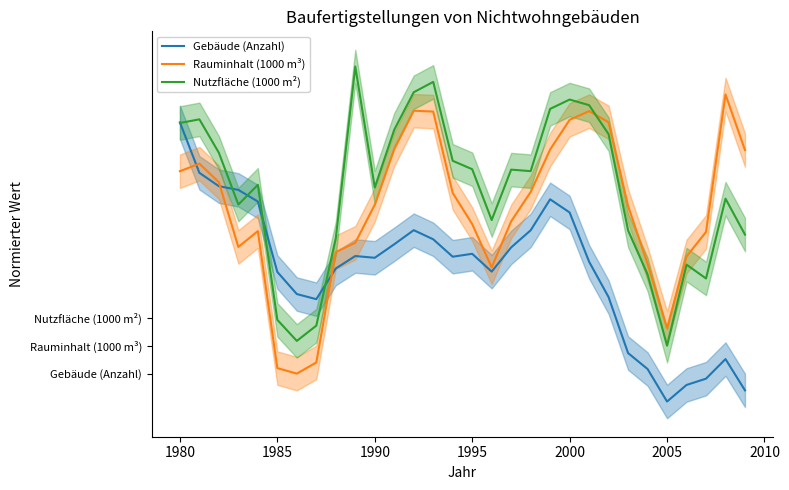

Reading right to left, transcribe all the data shown in this chart.

Gebäude (Anzahl): 0.2	0.8	0.4	0.3	0.0	0.6	0.9	1.9	2.5	3.4	3.6	3.1	2.8	2.3	2.6	2.6	2.9	3.1	2.8	2.6	2.6	2.4	1.8	1.9	2.3	3.6	3.8	3.9	4.1	5.0
Rauminhalt (1000 m³): 4.5	5.5	3.0	2.6	1.3	2.5	3.5	5.0	5.2	5.0	4.5	3.8	3.2	2.4	3.2	3.7	5.2	5.2	4.5	3.5	2.8	2.7	0.7	0.5	0.6	3.1	2.8	3.9	4.3	4.1
Nutzfläche (1000 m²): 3.0	3.6	2.2	2.5	1.0	2.3	3.1	4.8	5.3	5.4	5.2	4.1	4.2	3.3	4.2	4.3	5.7	5.5	4.9	3.8	6.0	2.9	1.4	1.1	1.5	3.9	3.5	4.5	5.1	5.0